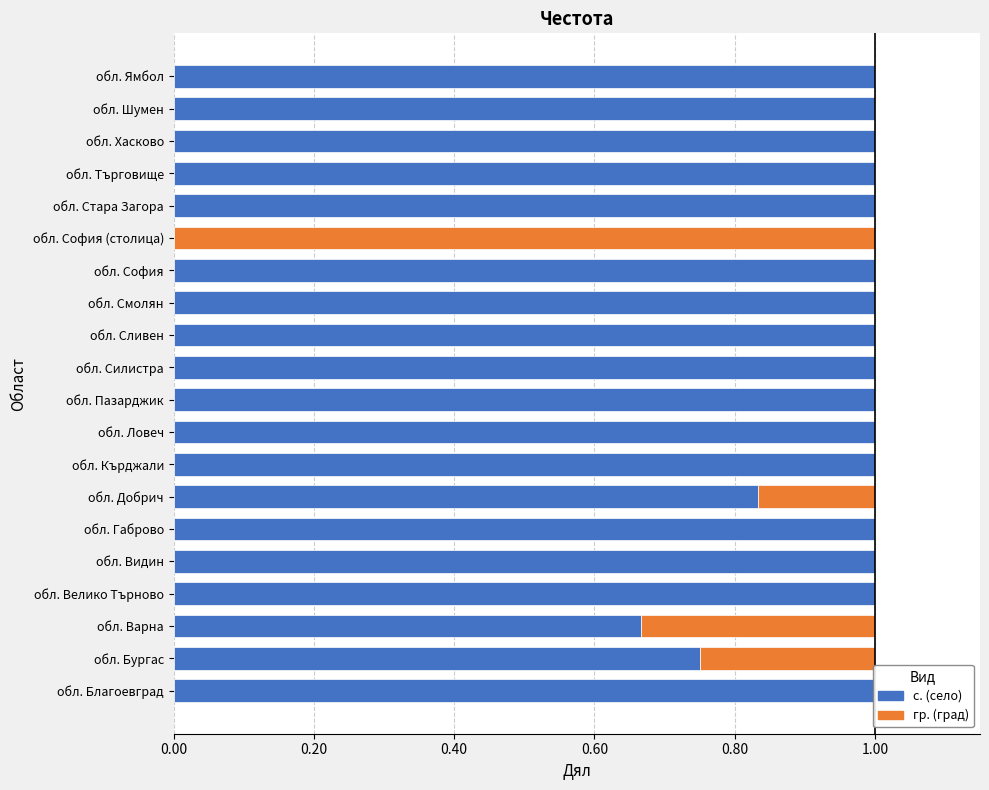

Is it true that гр. equals 0.0 at обл. Видин?

True